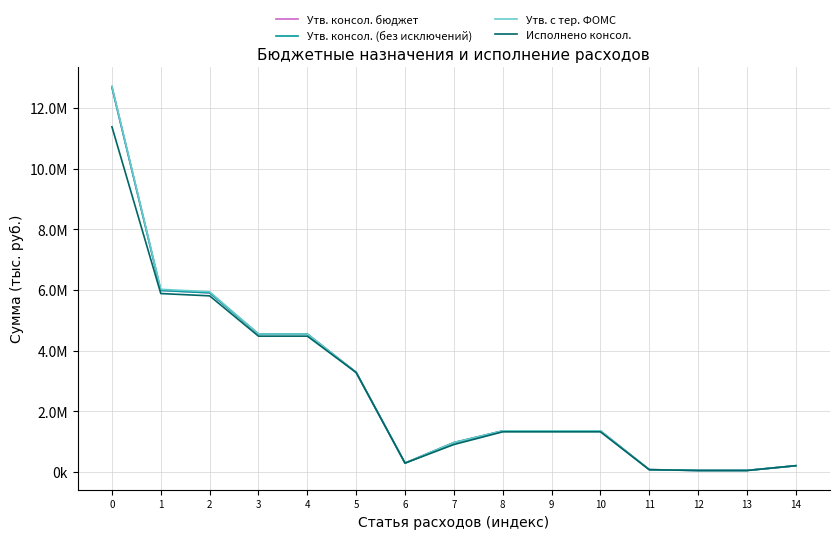

Rank the series by their maximum value, from lowest to highest.

Исполнено консол., Утв. консол. бюджет, Утв. консол. (без исключений), Утв. с тер. ФОМС